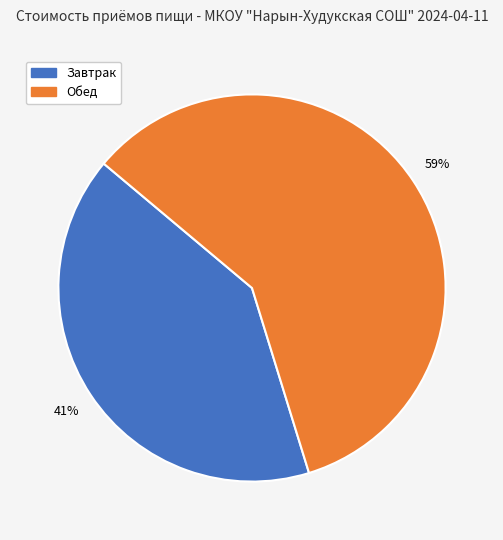

What is the ratio of the value at Обед to the value at Завтрак?

1.4